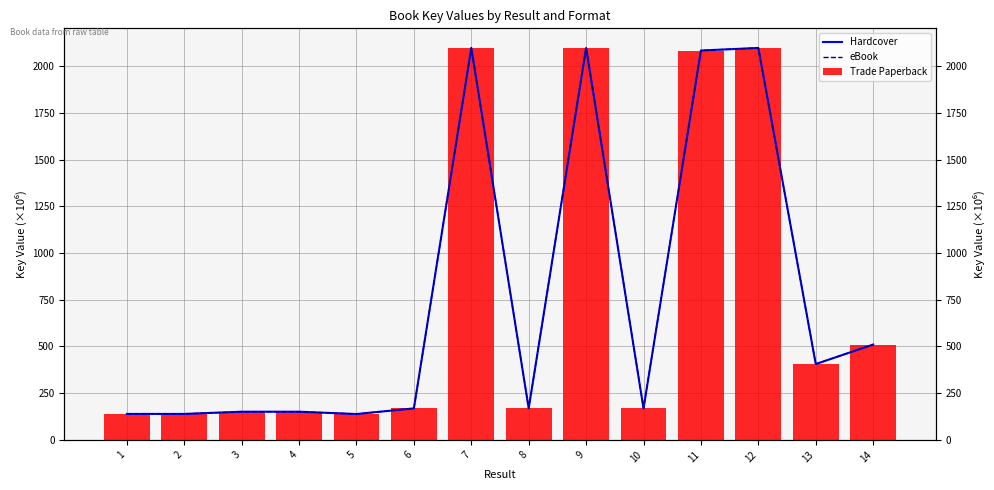

At how many categories does at least one series exceed 1409?

4